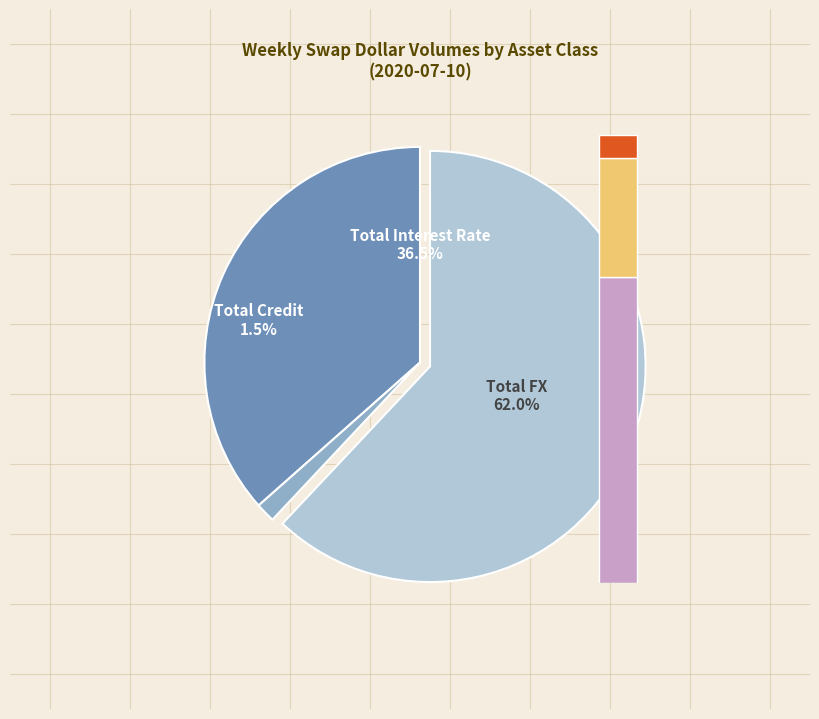

Which has a higher value, Total Credit or Total FX?

Total FX